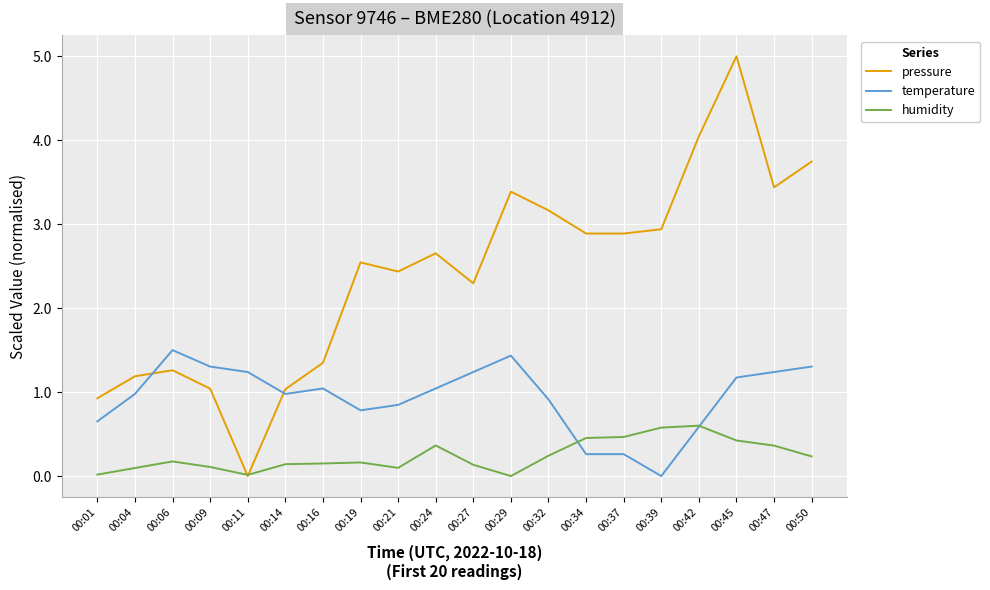

What is the approximate value of temperature at 00:19?

0.8